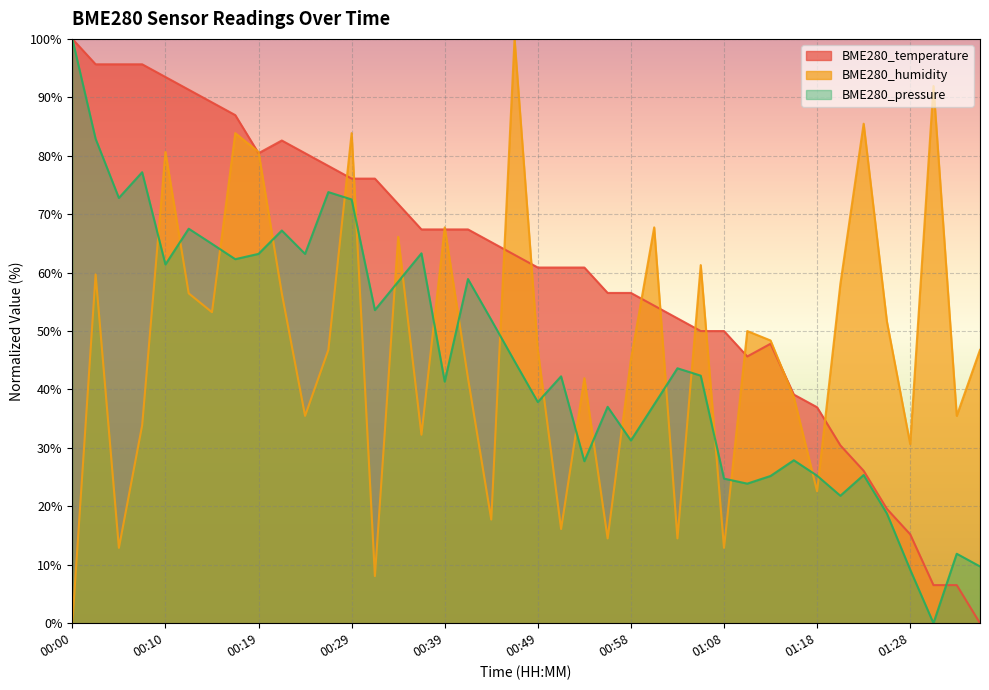

How many times do BME280_pressure and BME280_humidity cross each other?

21